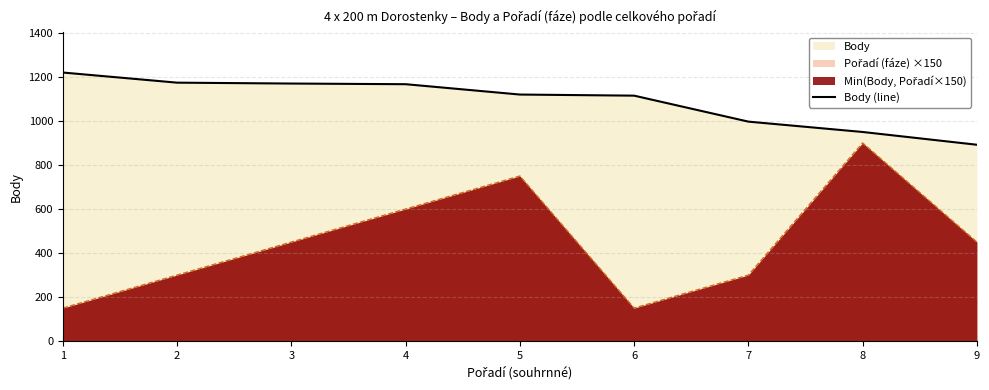

Where is the data nearest to the value 1056?

6